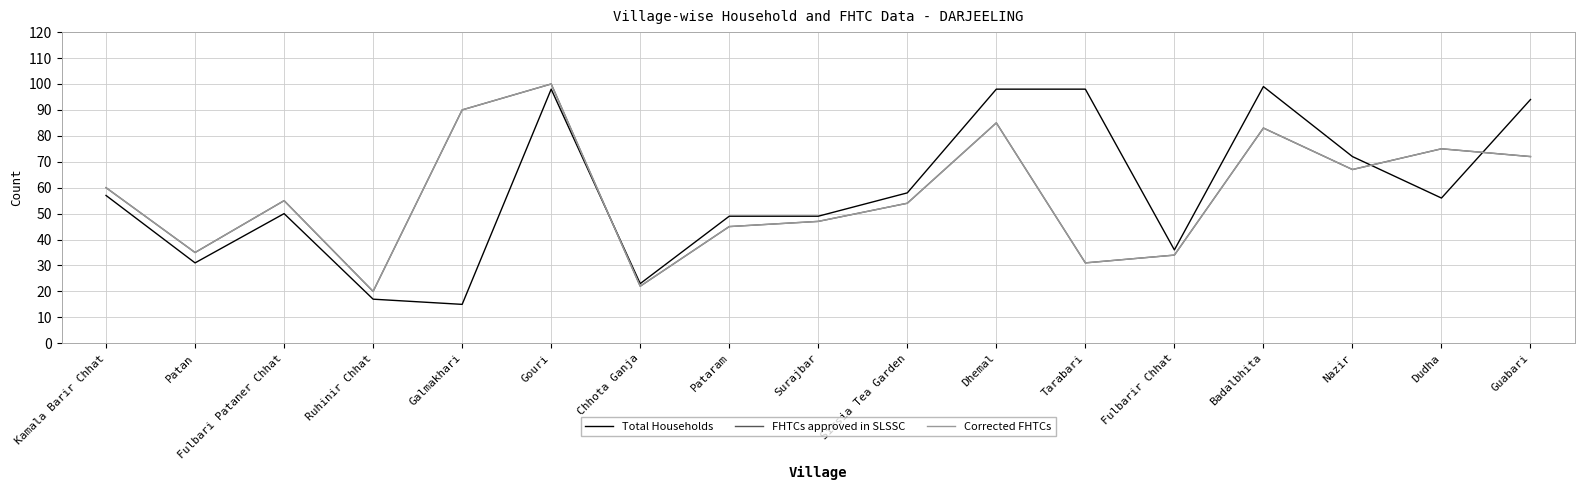

True or false: FHTCs approved in SLSSC has a value of 101 at Nazir.

False